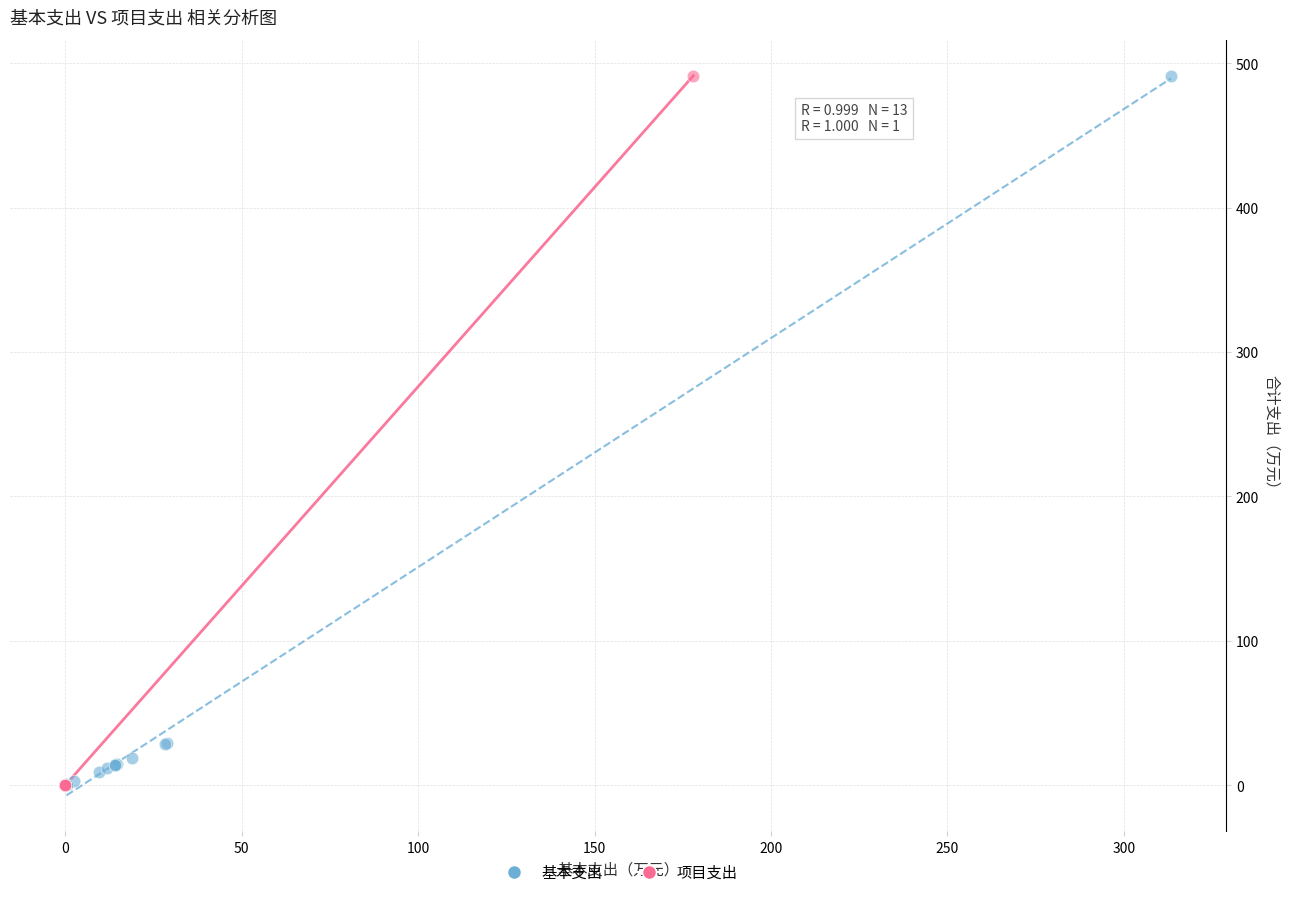

Which series has the largest Y range (max minus min)?

项目支出